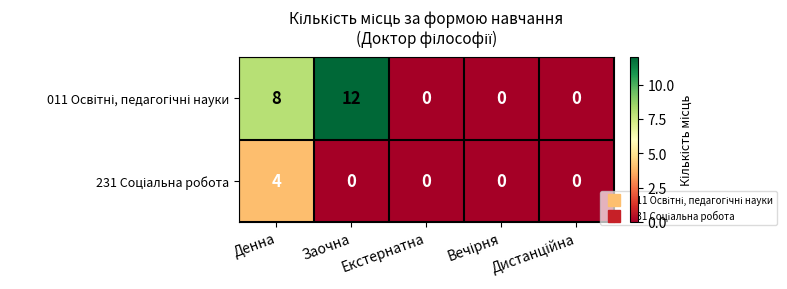

Count the number of categories in the chart.

5